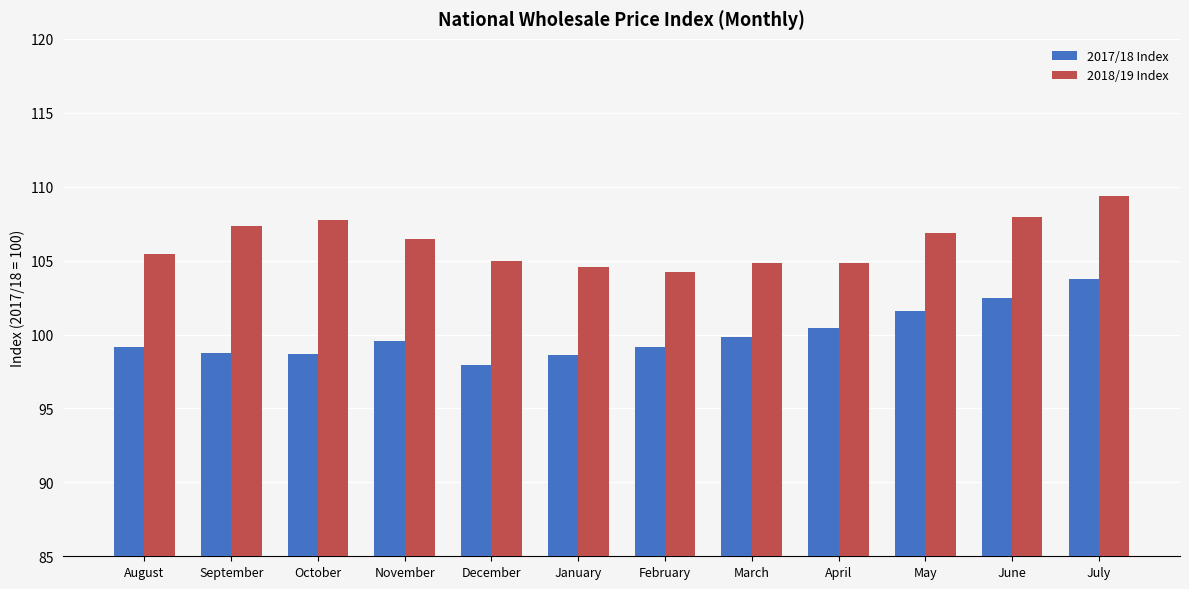

What is the label of the 5th bar from the left?

December